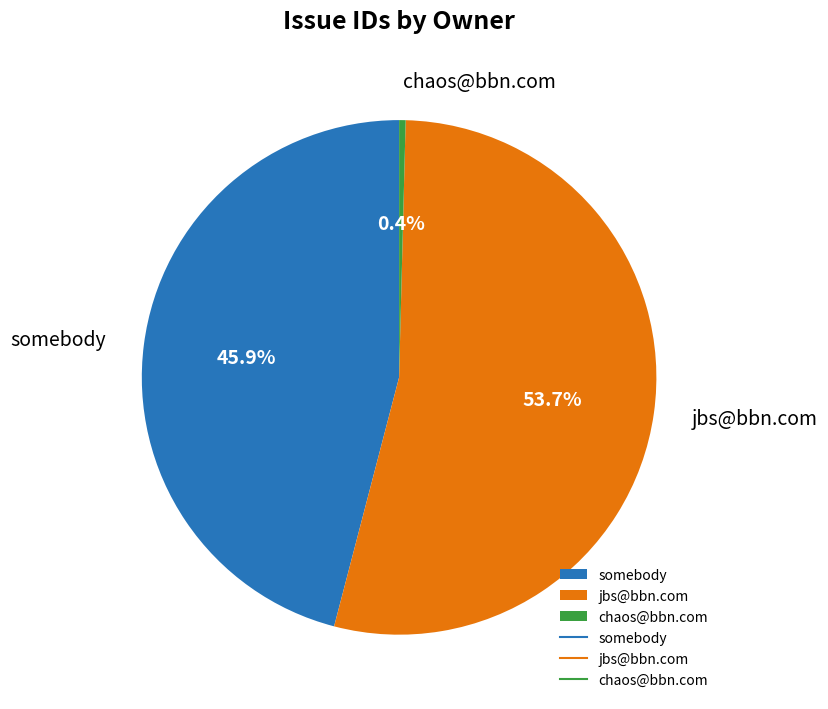

Which category has the biggest portion of the pie?

jbs@bbn.com